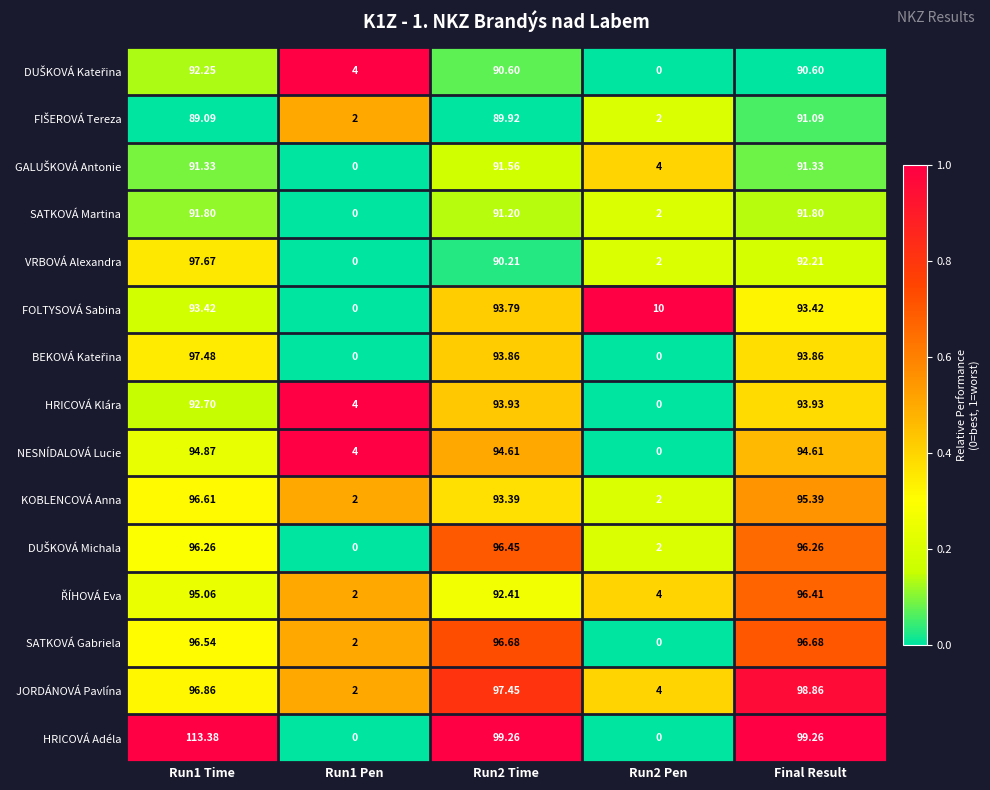

Which series has the widest spread of values?

HRICOVÁ Adéla